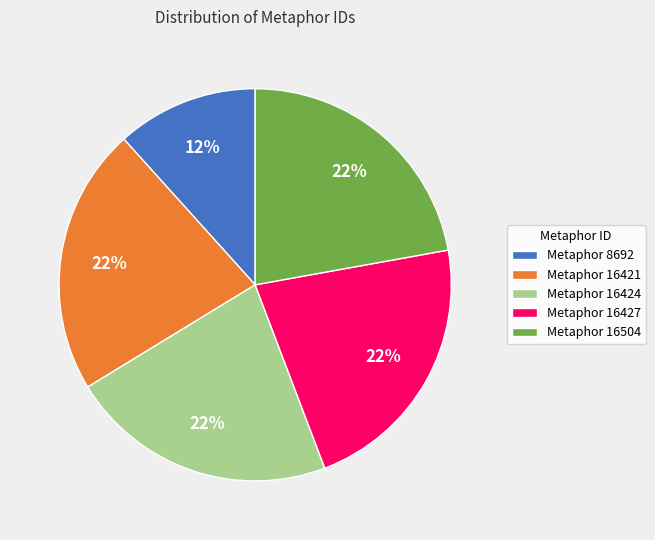

What is the smallest slice in the pie chart?

Metaphor 8692